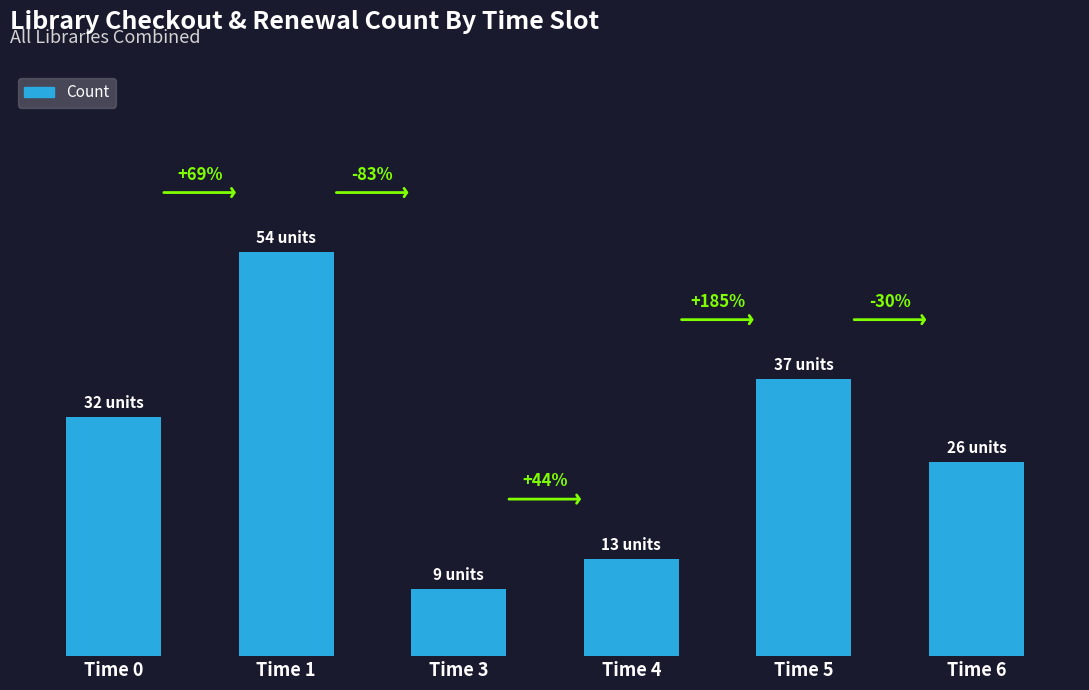

What is the difference between the maximum and minimum values?

45